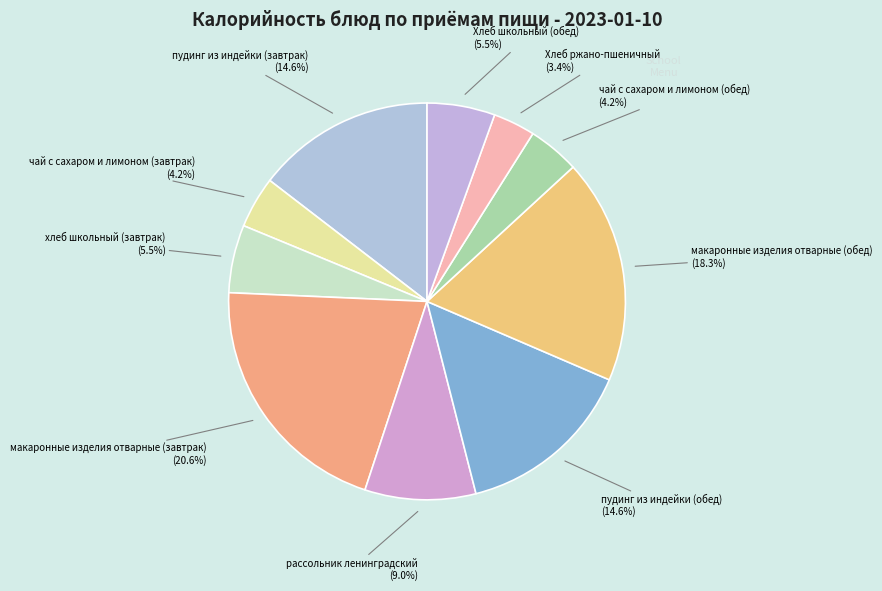

Is there a majority slice in this chart?

No